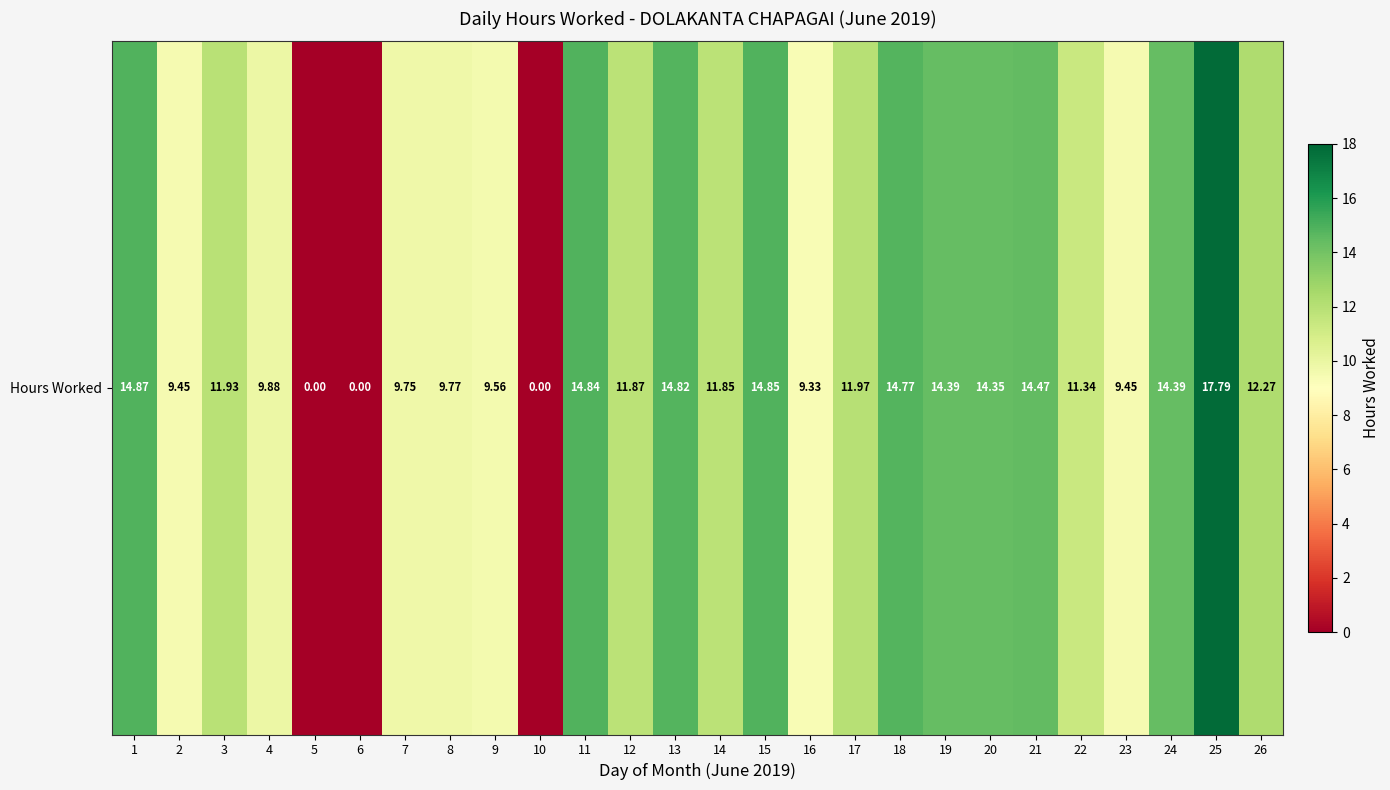

Rank the categories by value from highest to lowest.

25, 1, 15, 11, 13, 18, 21, 19, 24, 20, 26, 17, 3, 12, 14, 22, 4, 8, 7, 9, 2, 23, 16, 5, 6, 10